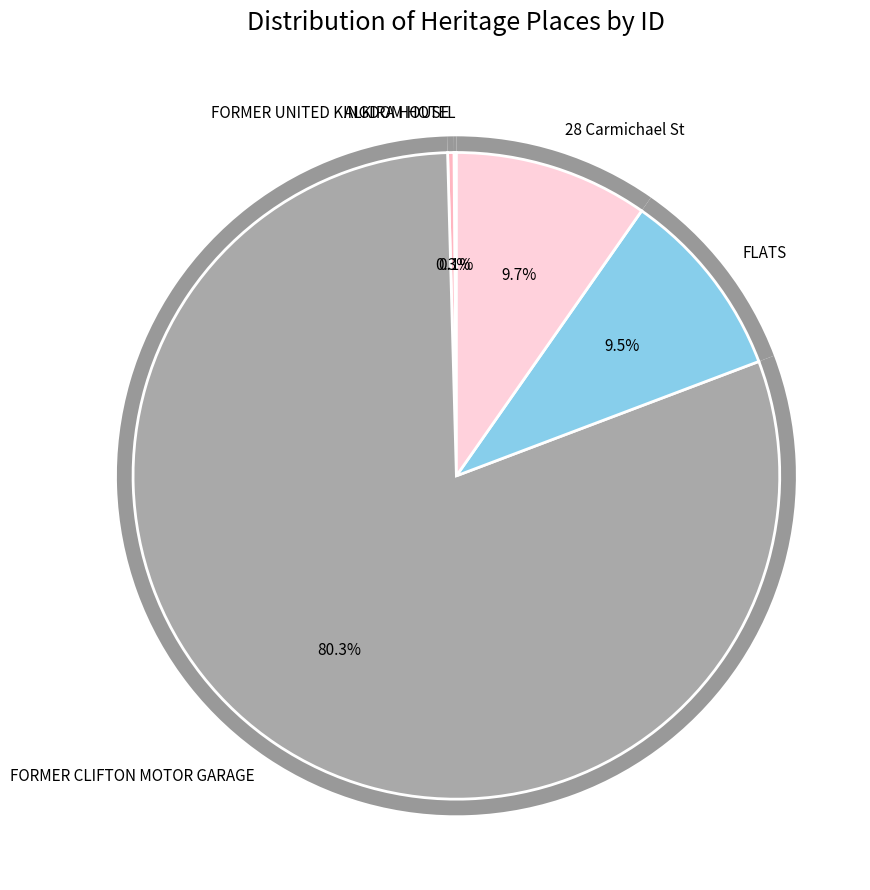

Combined, do ALKIRA HOUSE and FORMER UNITED KINGDOM HOTEL account for over 50%?

No